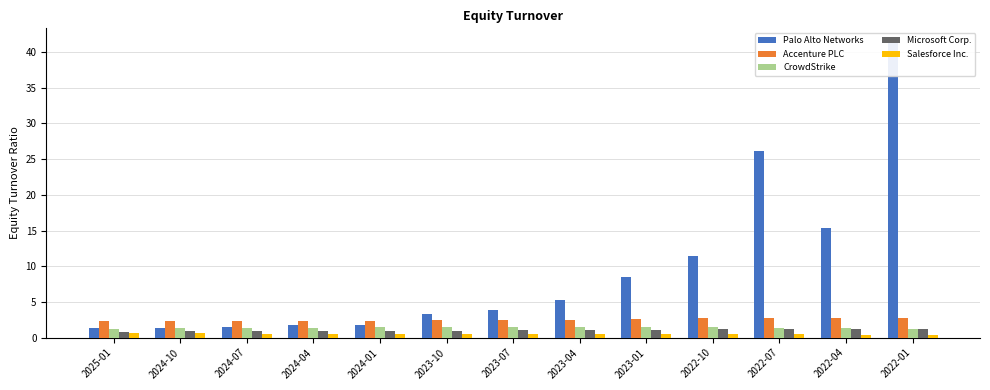

Which series changed the most between 2023-04 and 2022-10?

Palo Alto Networks